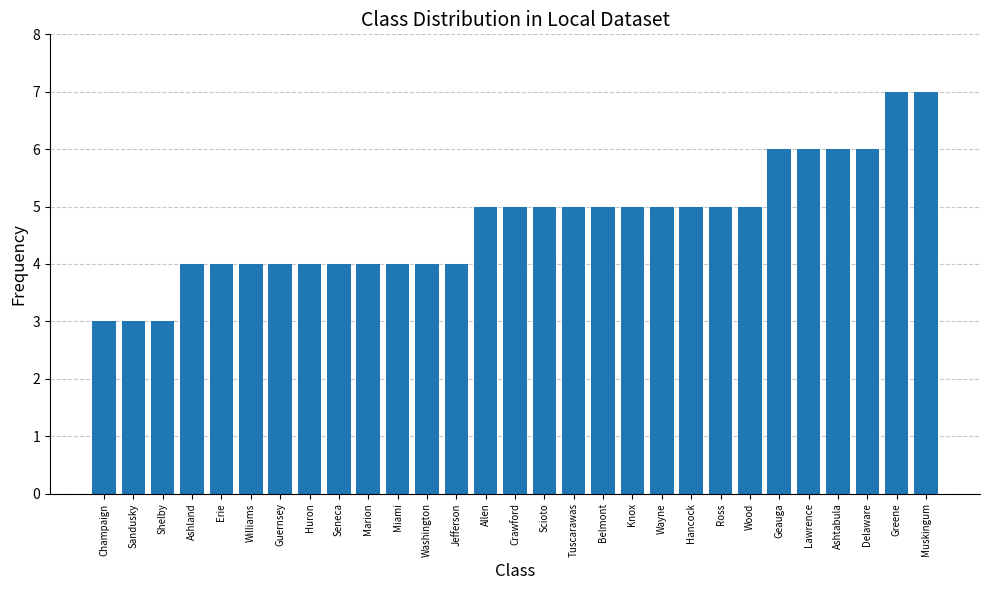

How many data points are less than 5?

13